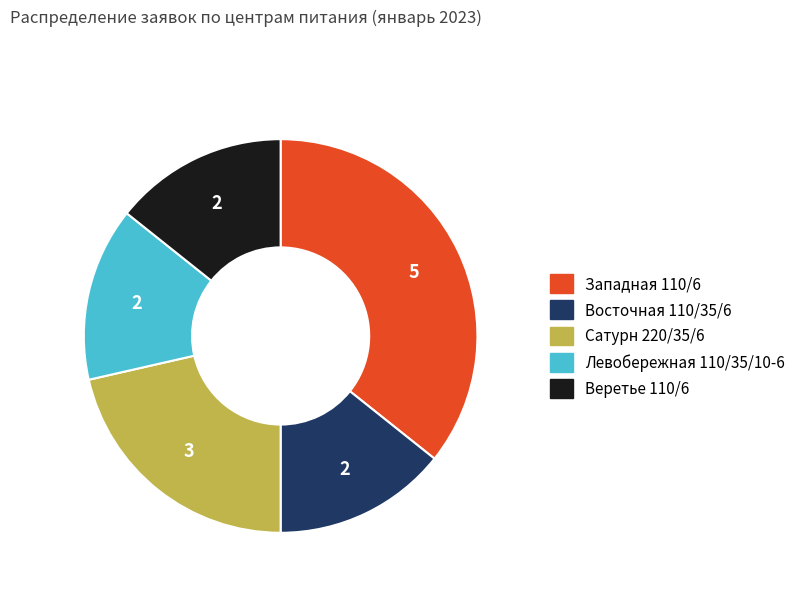

The Веретье 110/6 slice represents 1% of the pie. True or false?

False